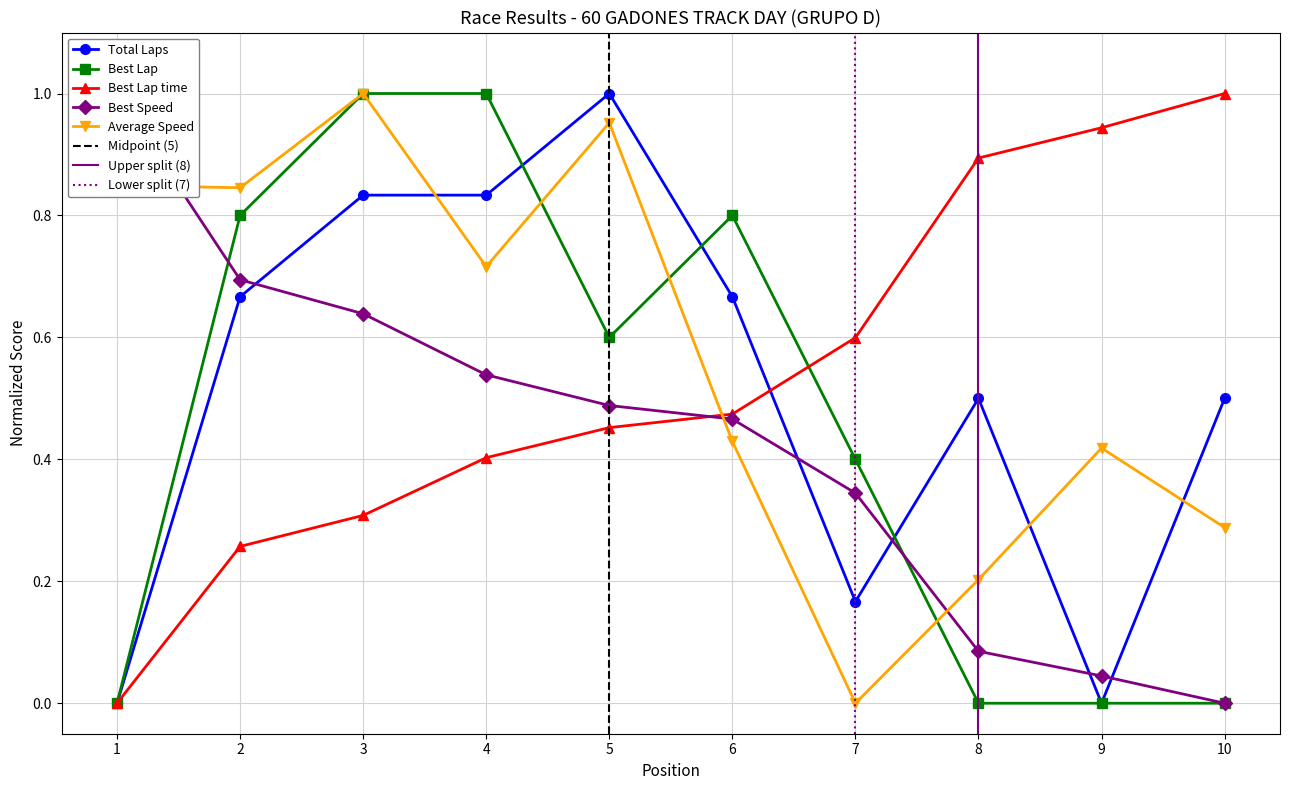

Which category has the highest value in the Best Speed series?

1